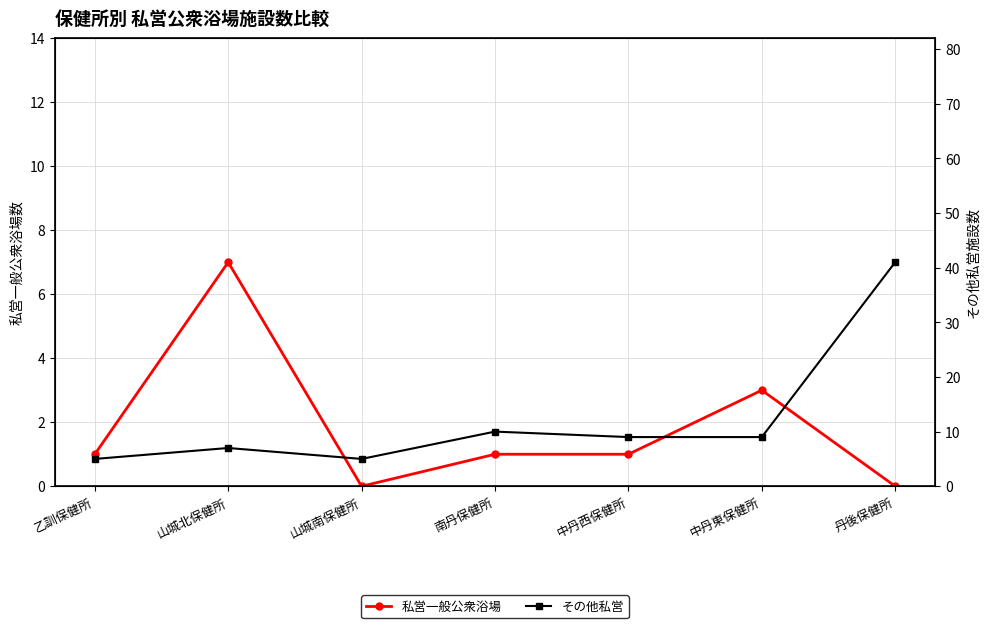

What is the difference between the highest and lowest values at 丹後保健所?

41